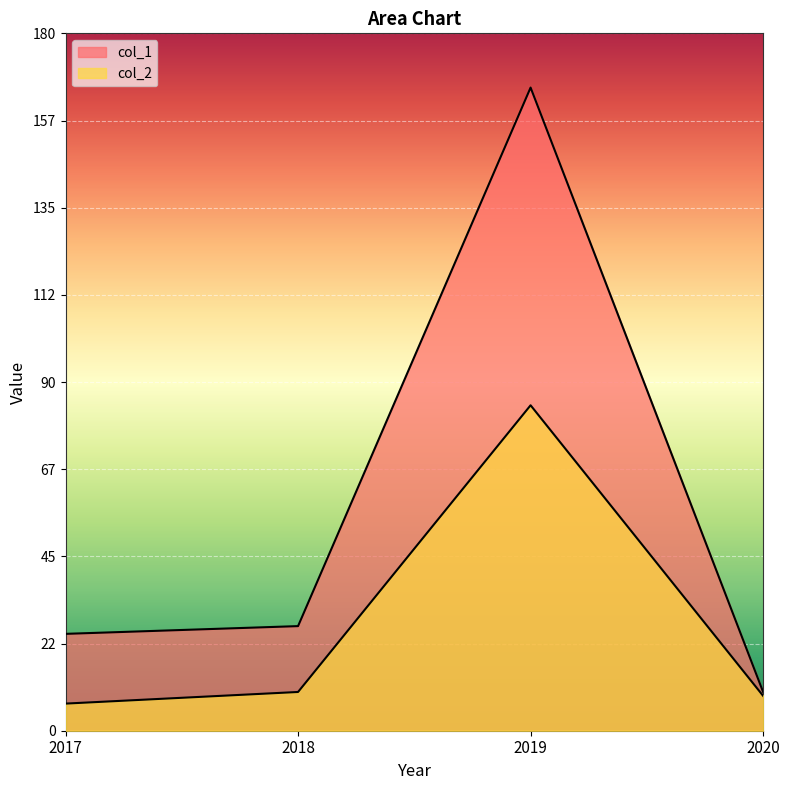

Rank the series by their maximum value, from lowest to highest.

col_2, col_1